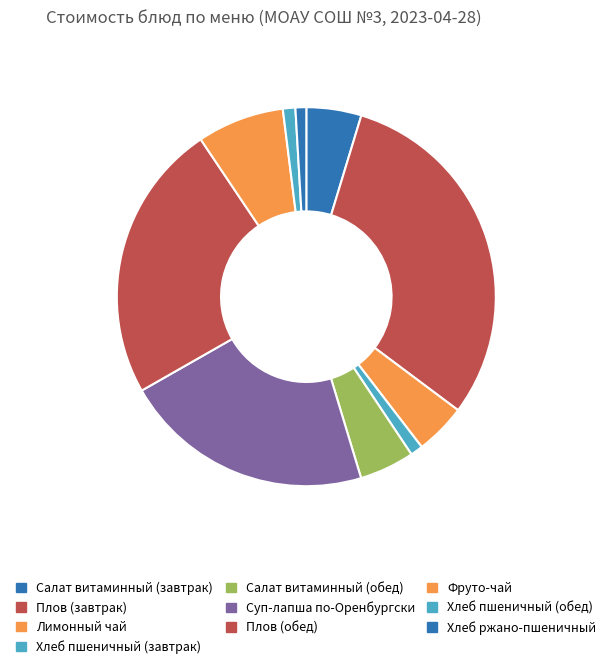

Count the number of slices in the pie.

10